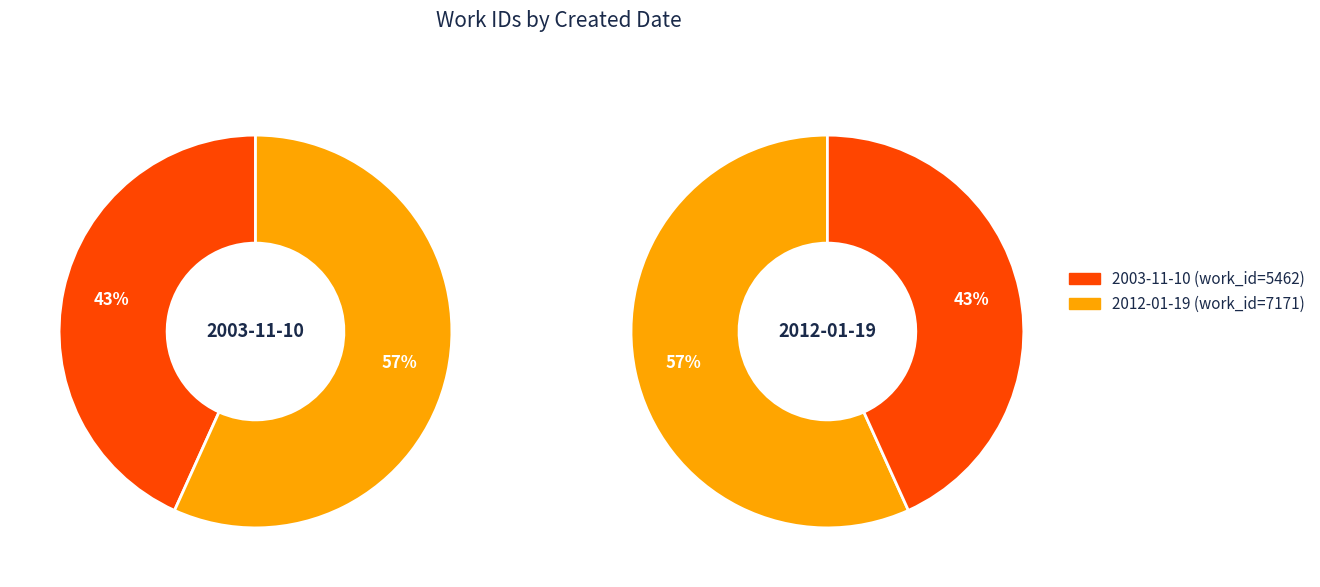

What is the smallest slice in the pie chart?

2003-11-10